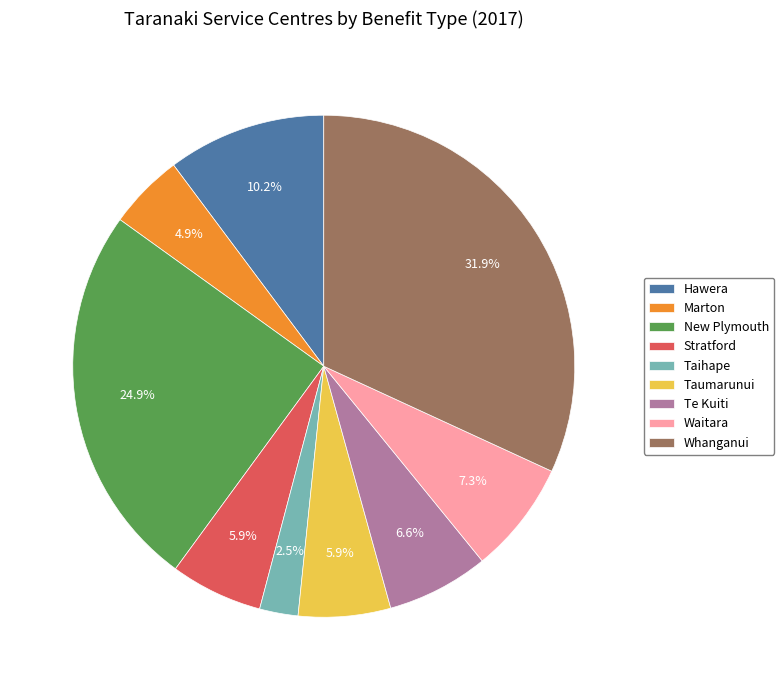

To the nearest percent, what portion does Hawera represent?

10%